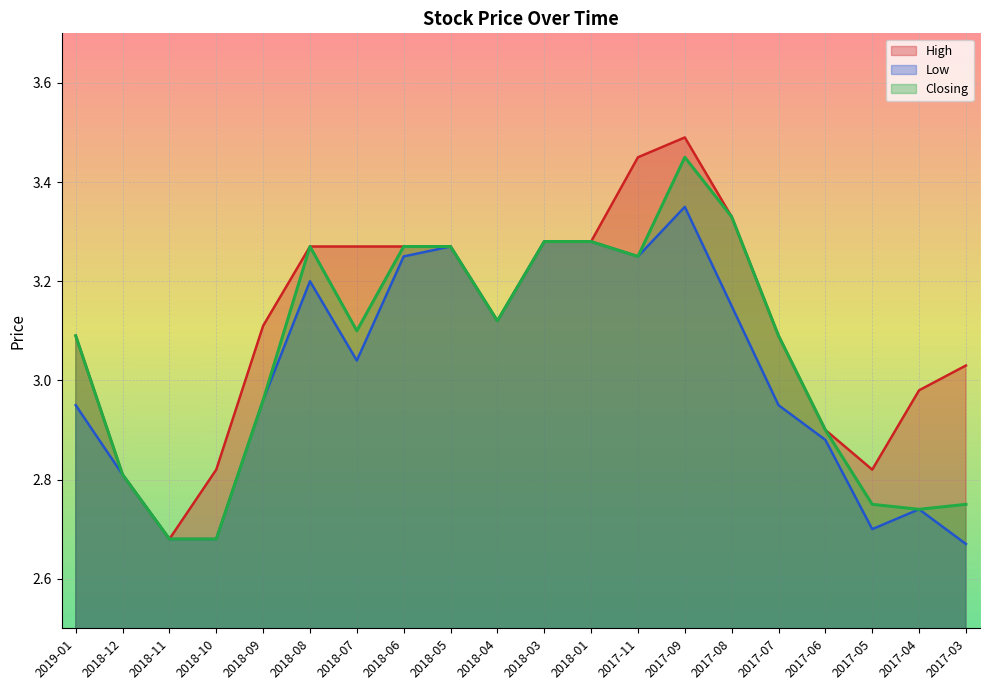

What is the smallest value displayed?

2.7